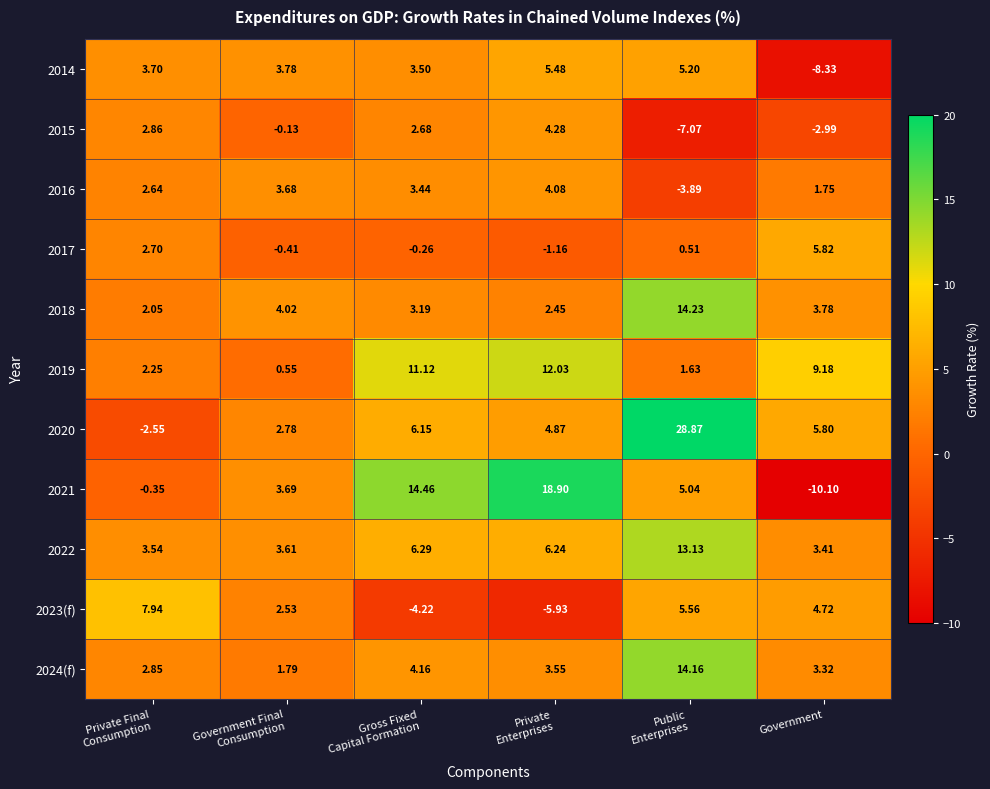

What is the difference between the highest and lowest values at Public
Enterprises?

35.9